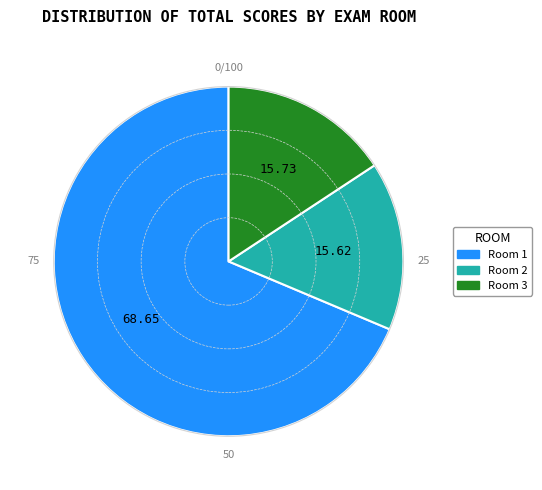

Is there a majority slice in this chart?

Yes